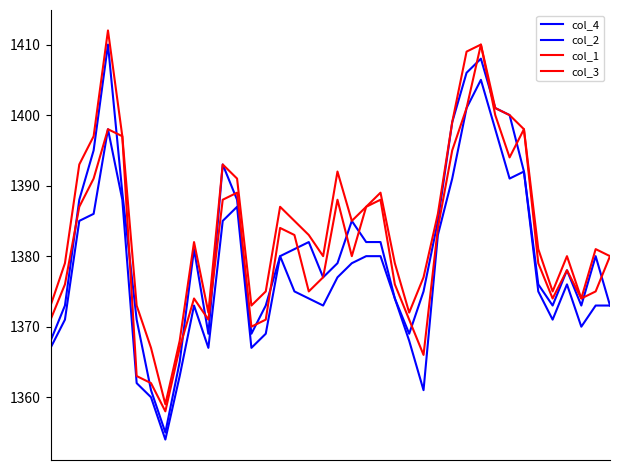

Does the chart have visible grid lines?

No